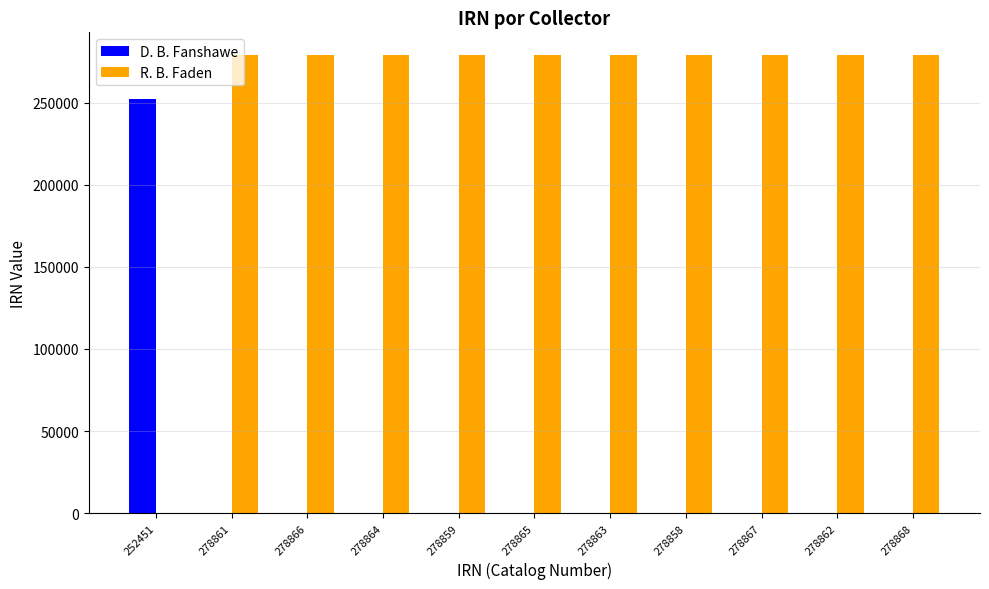

Does the chart contain stacked bars?

No